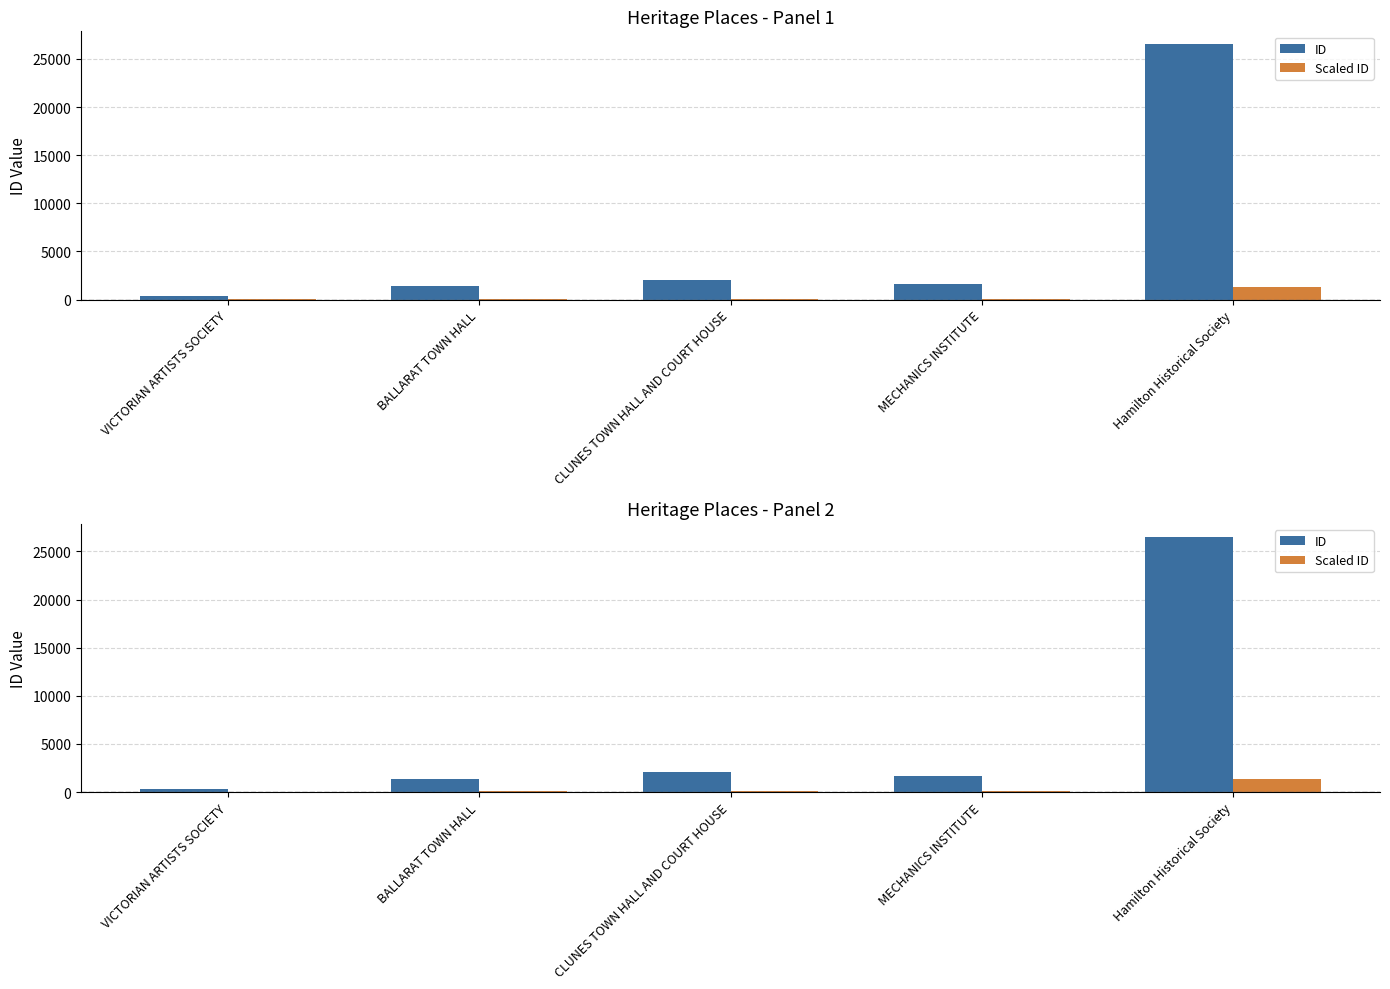

What is the total value across all series at CLUNES TOWN HALL AND COURT HOUSE?

2142.0